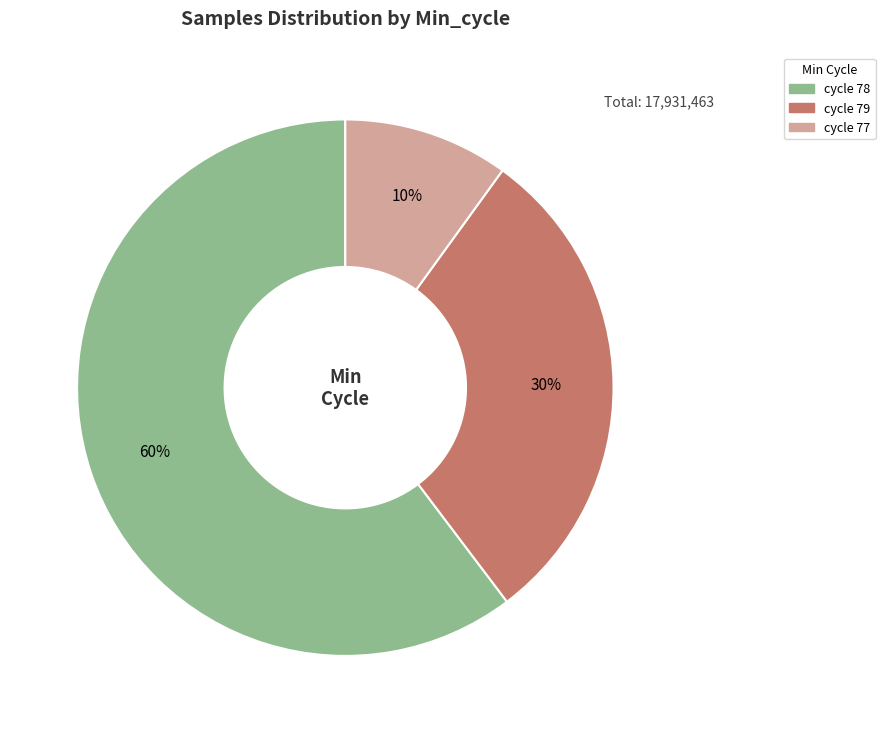

Is there a majority slice in this chart?

Yes